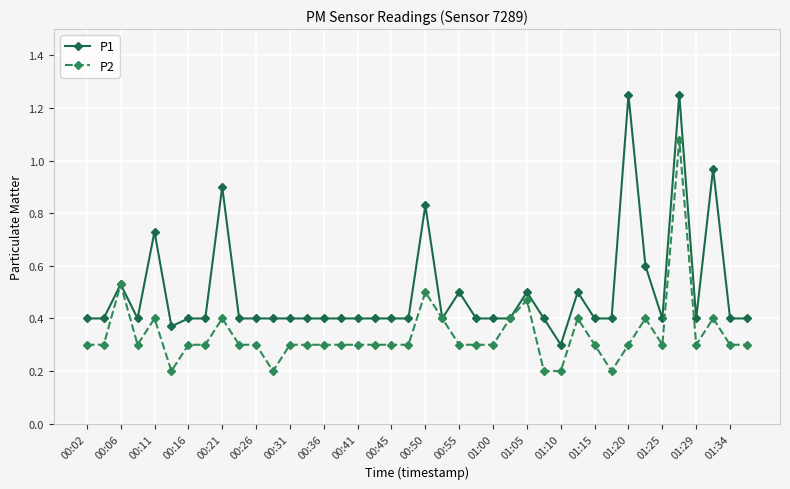

Which series has the widest spread of values?

P1